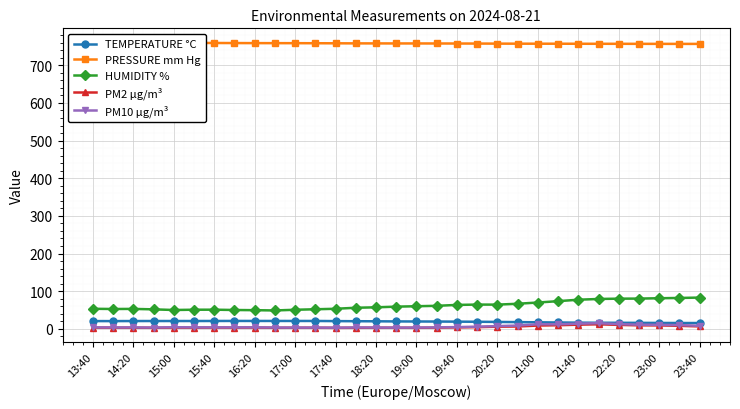

True or false: PM2 µg/m³ has more than 2 interior local peaks.

True